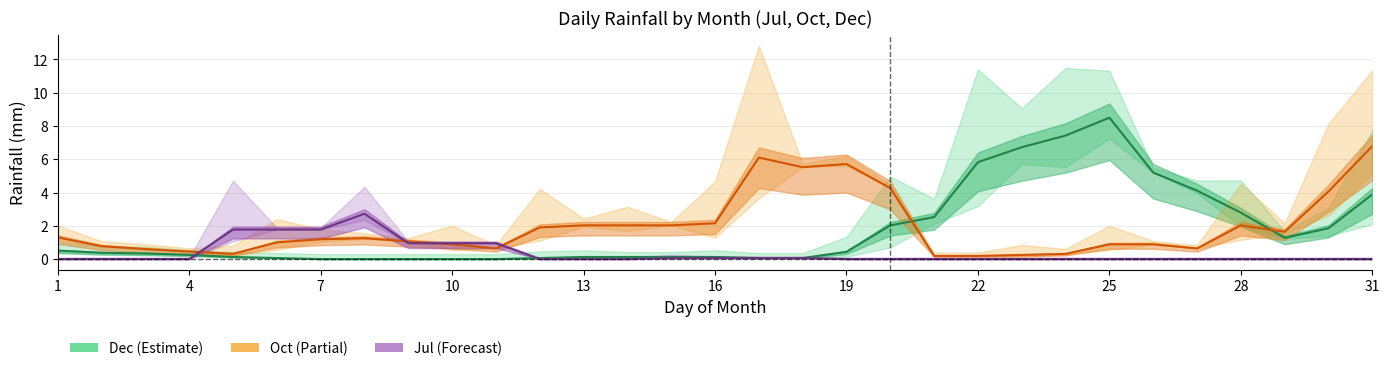

The Dec series shows 0.4 at 4. True or false?

False